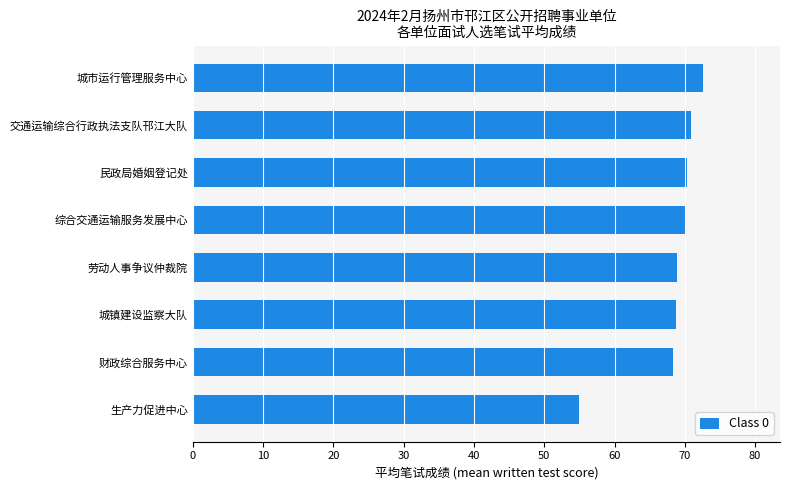

How many bars are there in total?

8